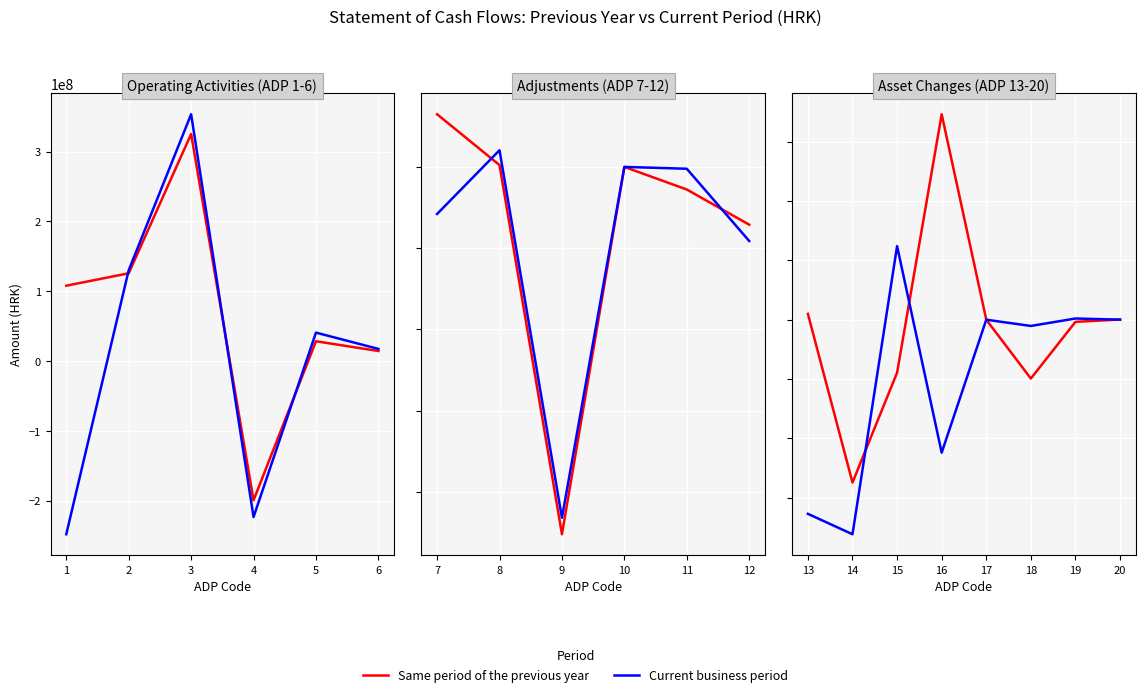

True or false: Same period of the previous year has a value of -5130106 at 19.

False